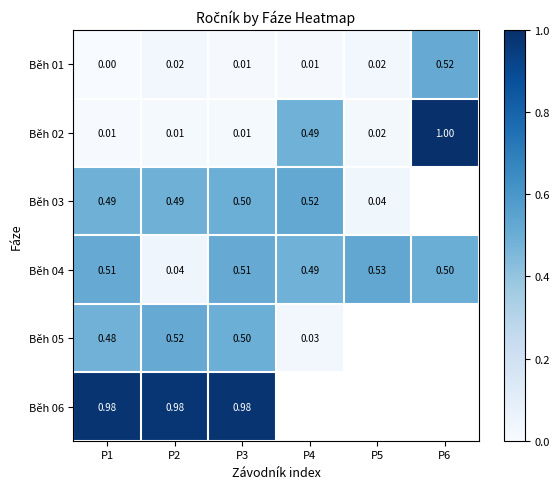

Is the value of Běh 03 at P1 greater than the value of Běh 01 at P2?

Yes